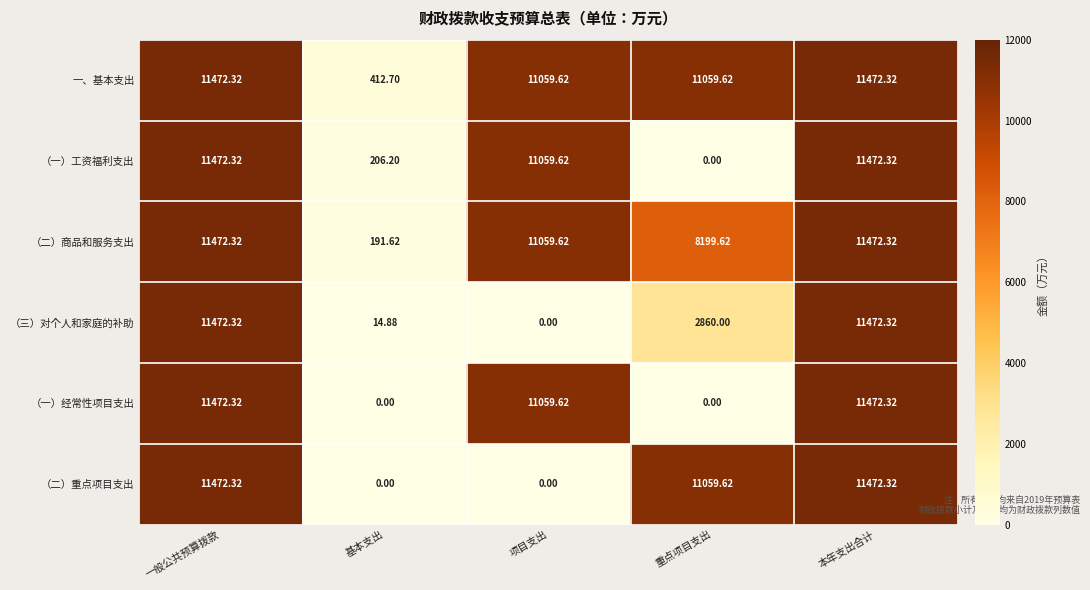

Count the number of categories in the chart.

5